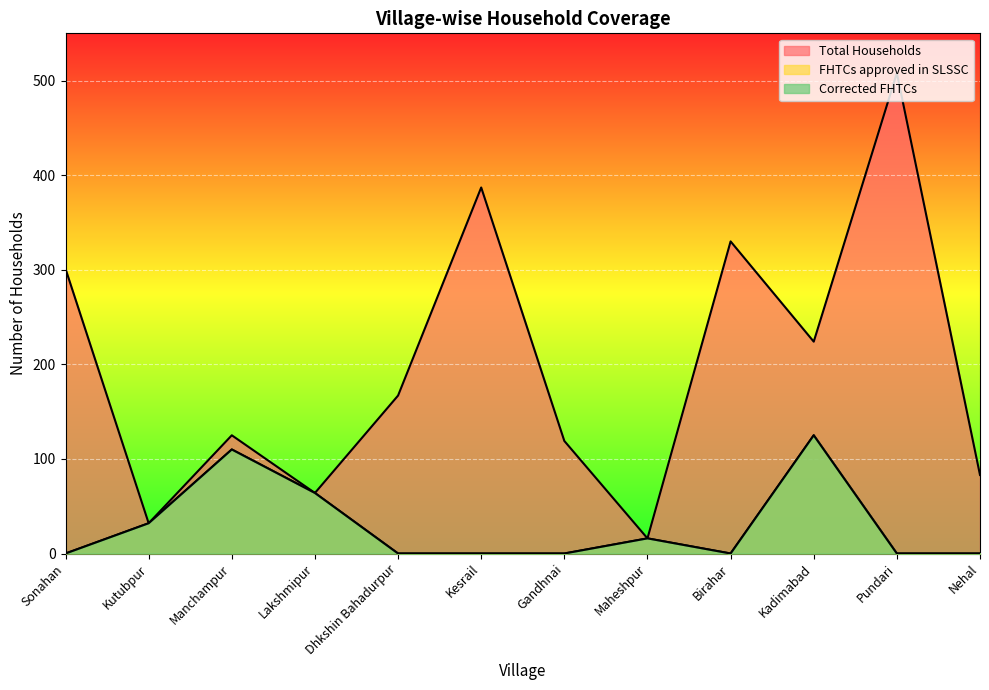

What are all the series names shown in the legend?

Total Households, FHTCs approved in SLSSC, Corrected FHTCs